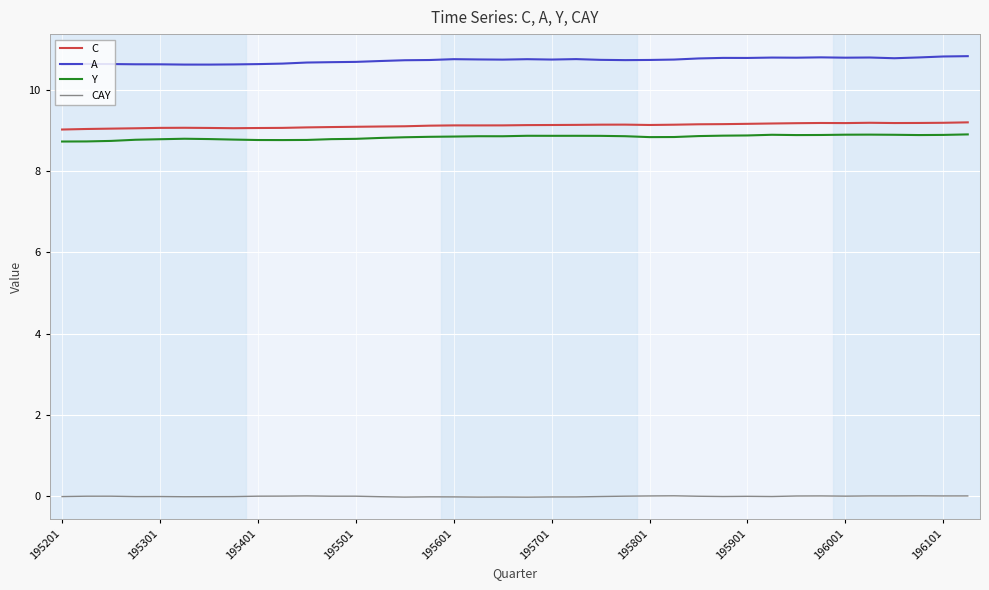

Which series has the widest spread of values?

A